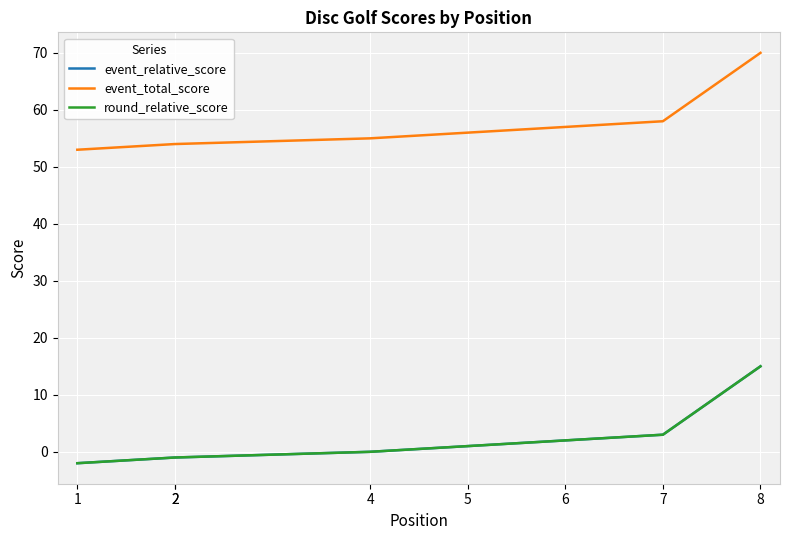

The value of round_relative_score at 2 is -2. True or false?

False